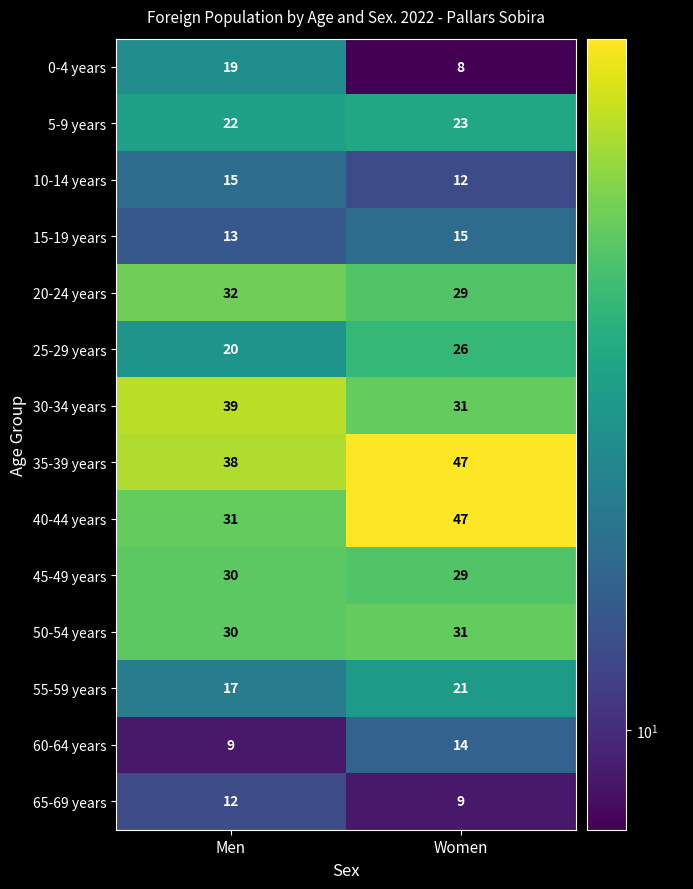

Rank the categories by 40-44 years value from lowest to highest.

Men, Women